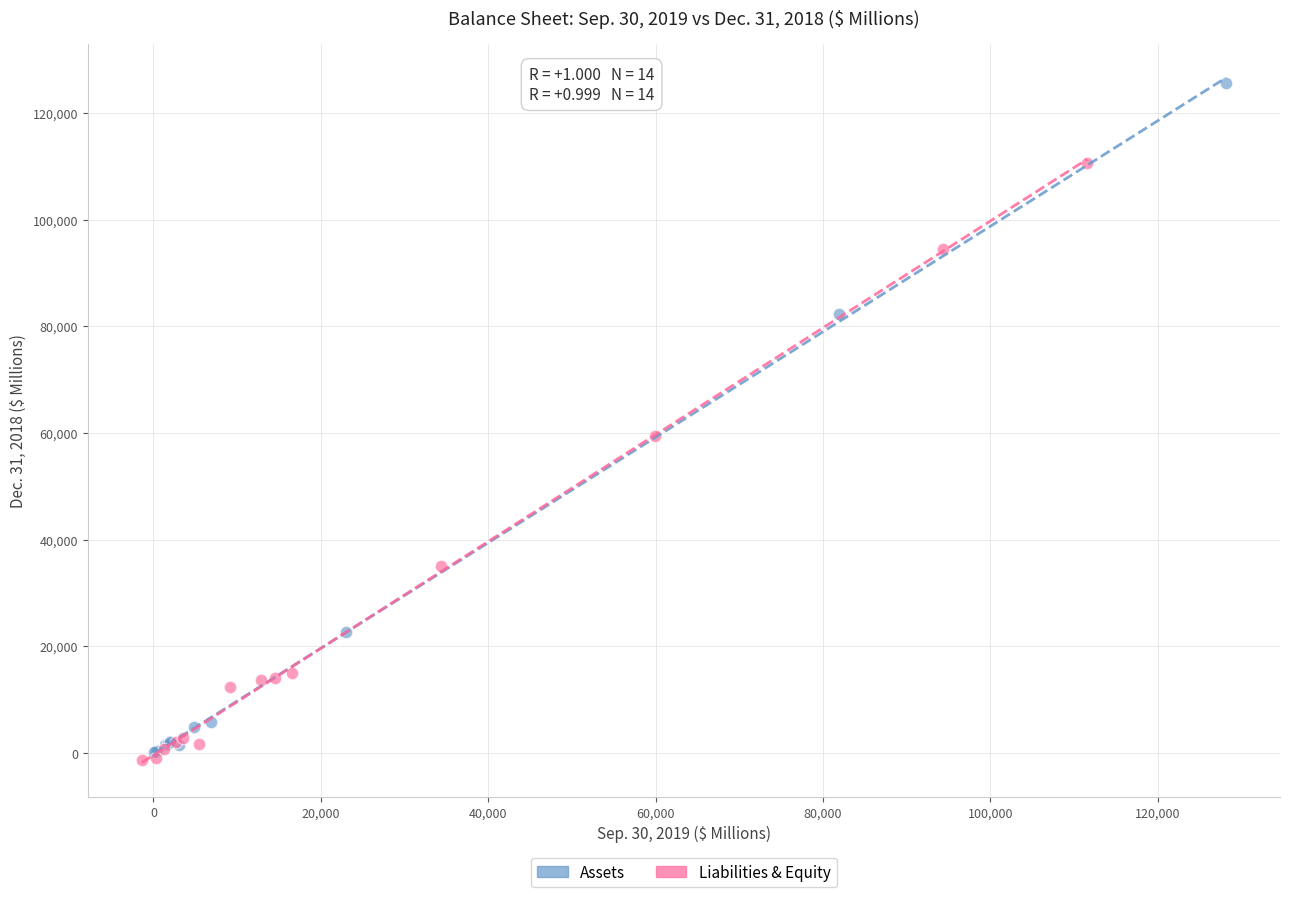

Which series reaches the maximum Y coordinate?

Assets